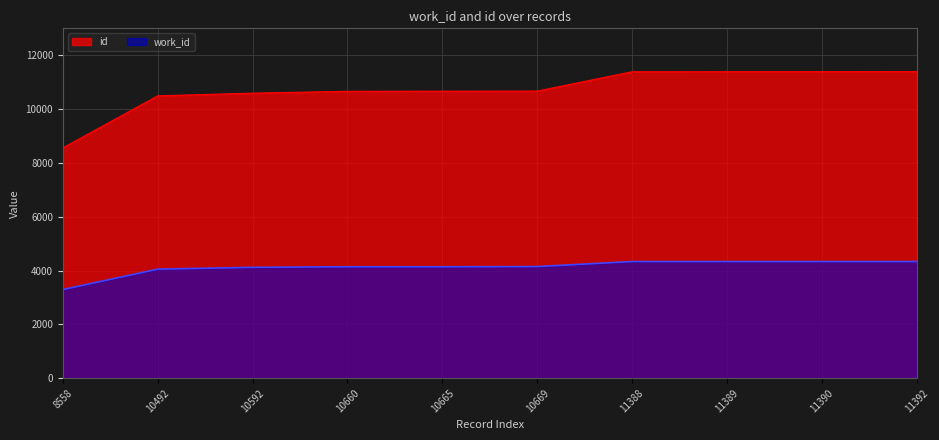

Reading right to left, extract all data points from this chart.

id: 11392=11392	11390=11390	11389=11389	11388=11388	10669=10669	10665=10665	10660=10660	10592=10592	10492=10492	8558=8558
work_id: 11392=4335	11390=4335	11389=4335	11388=4335	10669=4148	10665=4141	10660=4141	10592=4119	10492=4052	8558=3294